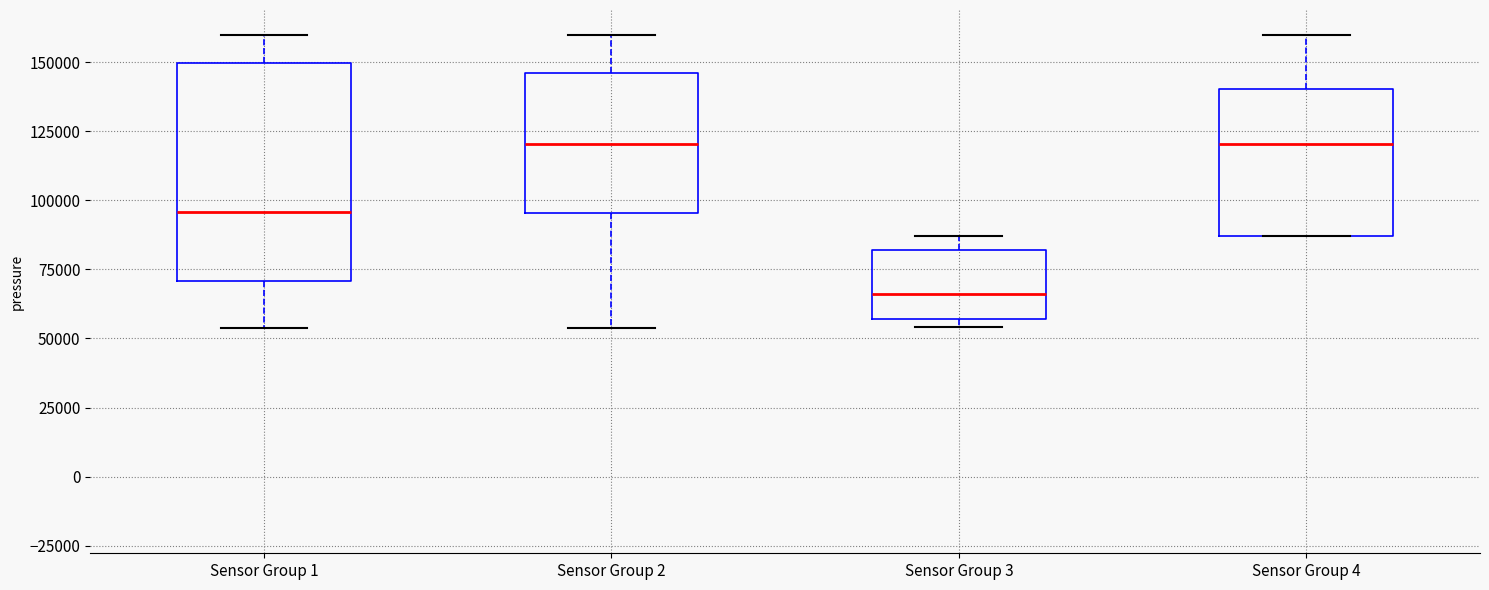

Which box is the tallest, from its lower edge to its upper edge?

Sensor Group 1